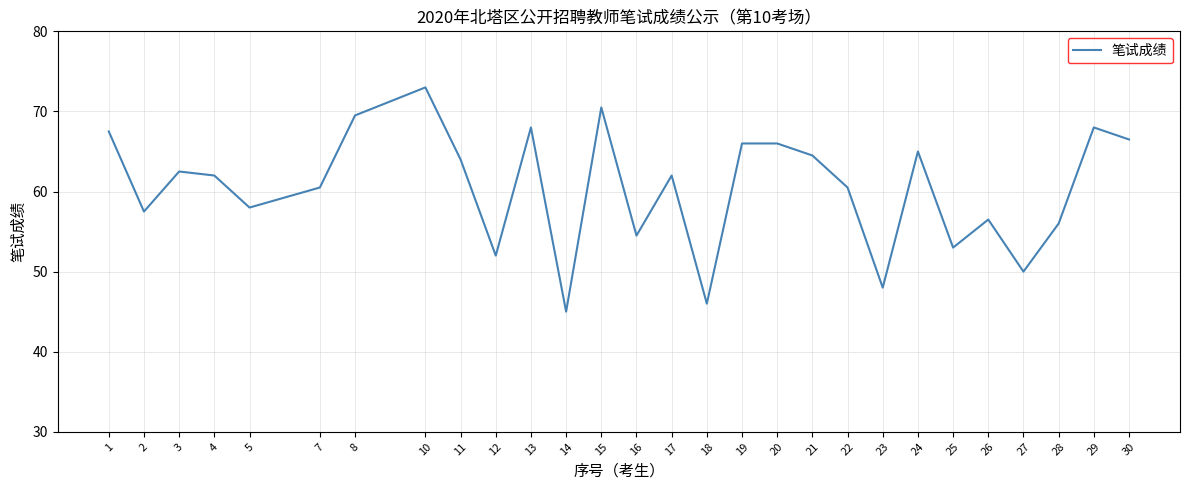

The chart shows a value of 62.0 at 4. True or false?

True